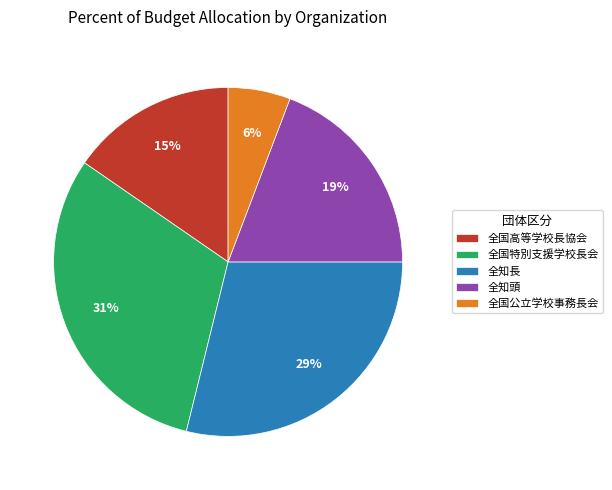

Between 全国特別支援学校長会 and 全国公立学校事務長会, which is larger?

全国特別支援学校長会